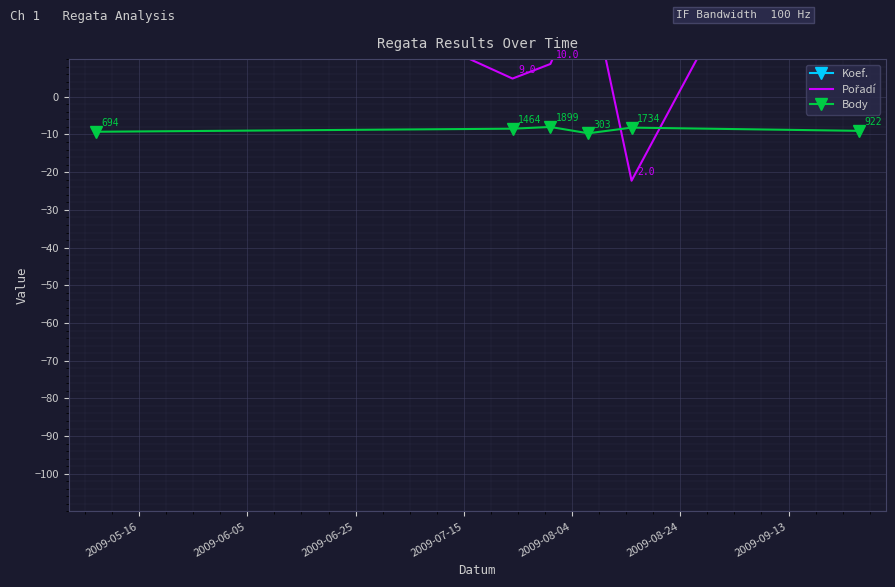

At how many categories does at least one series exceed 235?

4